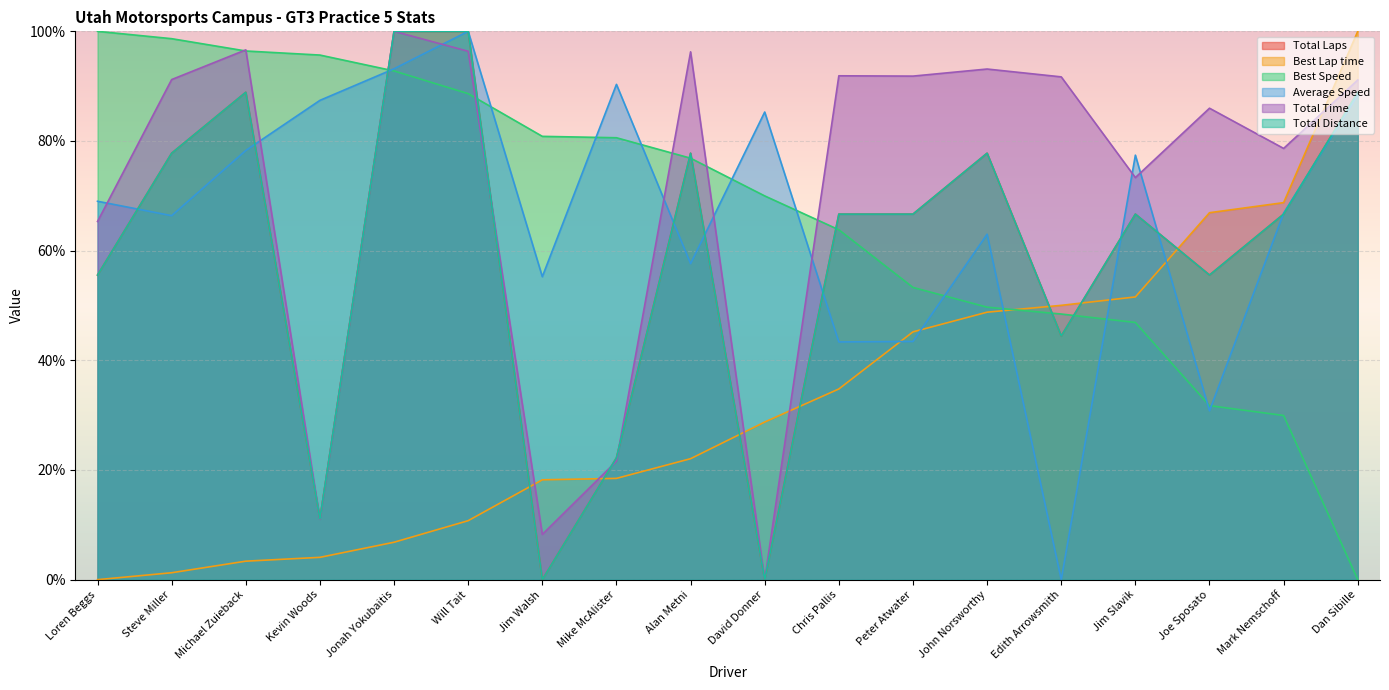

Reading right to left, what are all the values shown in this chart?

Total Laps: 88.9	66.7	55.6	66.7	44.4	77.8	66.7	66.7	0.0	77.8	22.2	0.0	100.0	100.0	11.1	88.9	77.8	55.6
Best Lap time: 100.0	68.8	66.9	51.6	50.0	48.8	45.2	34.8	28.7	22.1	18.5	18.2	10.8	6.8	4.1	3.4	1.3	0.0
Best Speed: 0.0	29.9	31.7	46.9	48.4	49.7	53.3	63.8	70.0	76.9	80.6	80.8	88.6	92.8	95.7	96.4	98.7	100.0
Average Speed: 88.4	66.9	30.8	77.4	0.0	63.0	43.4	43.4	85.3	57.6	90.3	55.3	100.0	93.2	87.4	78.3	66.4	69.0
Total Time: 91.1	78.6	86.0	73.3	91.7	93.1	91.8	91.9	0.0	96.3	21.6	8.3	96.4	100.0	11.0	96.6	91.2	65.3
Total Distance: 88.9	66.7	55.6	66.7	44.4	77.8	66.7	66.7	0.0	77.8	22.2	0.0	100.0	100.0	11.1	88.9	77.8	55.6